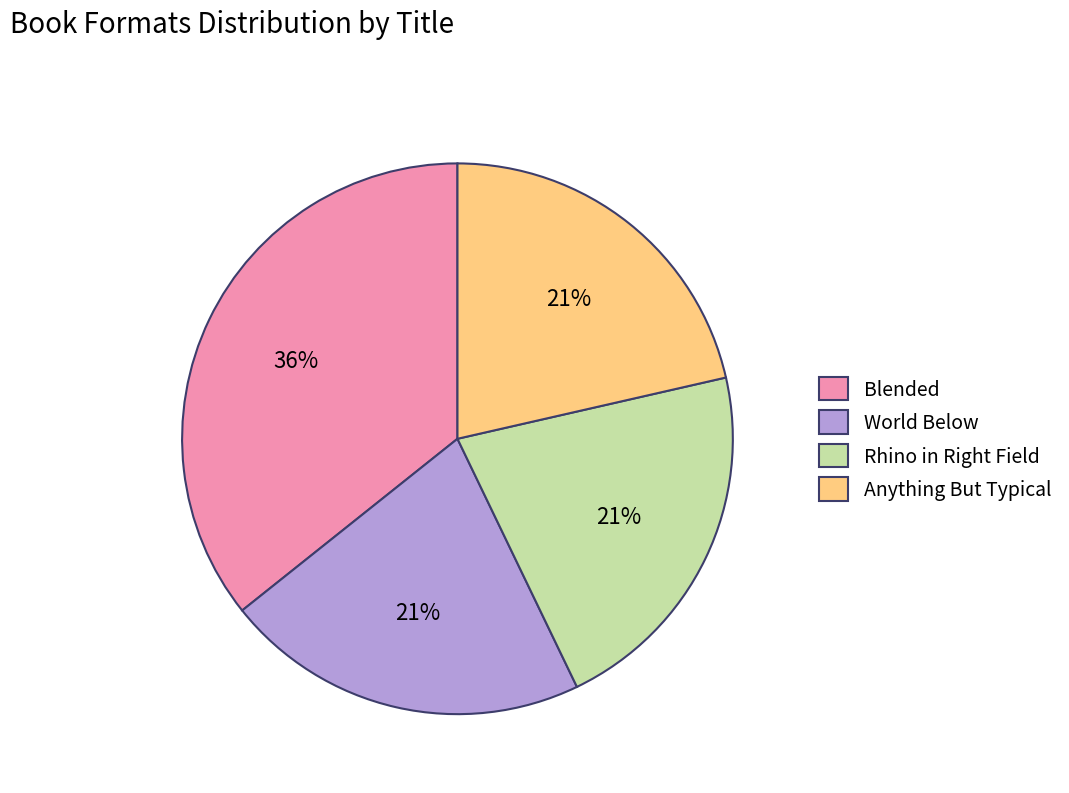

Is it true that Anything But Typical is 21% of the pie?

True